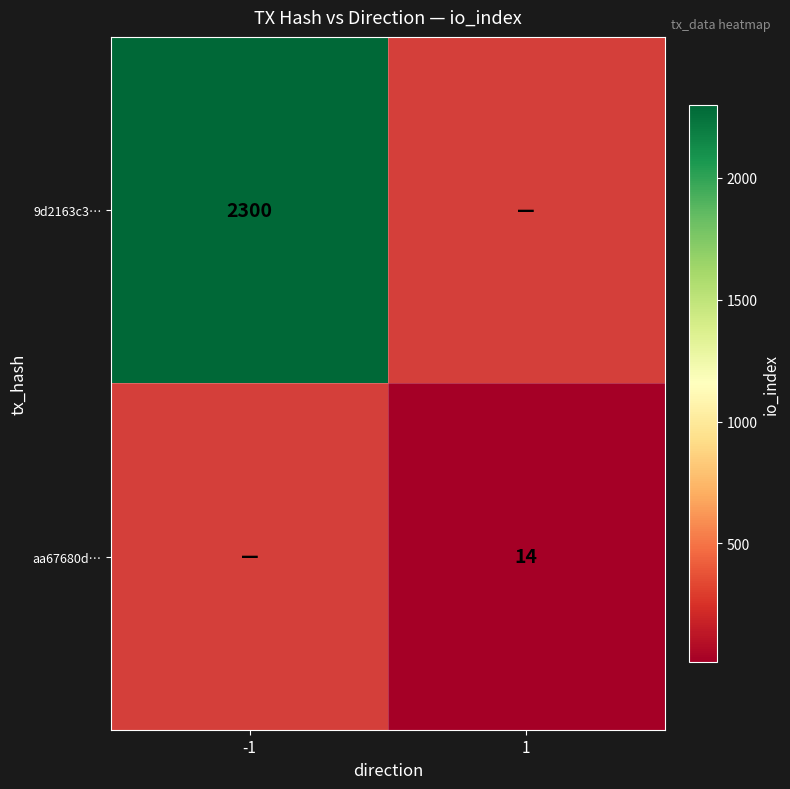

Is the value of 9d2163c3… at -1 greater than the value of aa67680d… at 1?

Yes